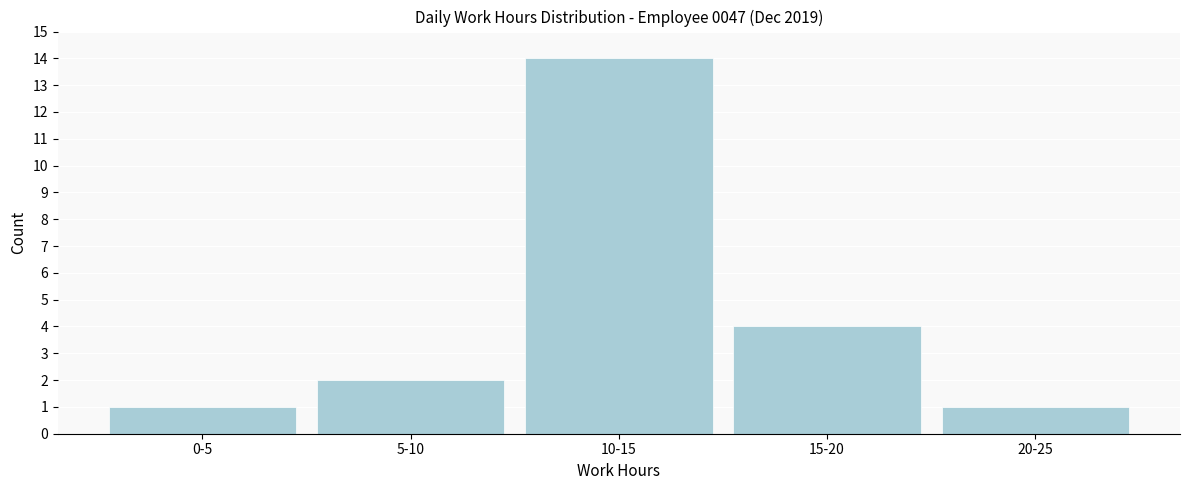

Reading left to right, what are all the values shown in this chart?

0-5=1	5-10=2	10-15=14	15-20=4	20-25=1